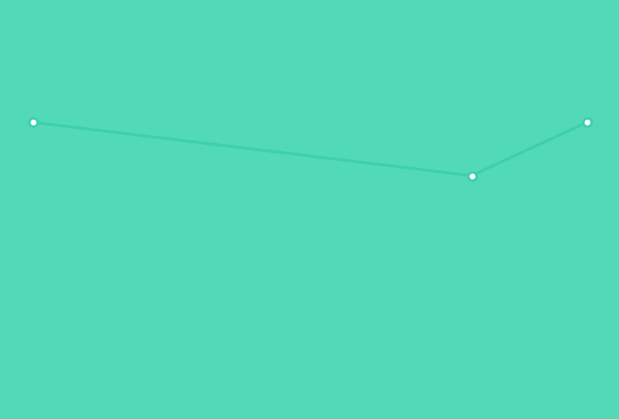

List the labels in order of value, largest first.

1.0, 25.0, 20.0